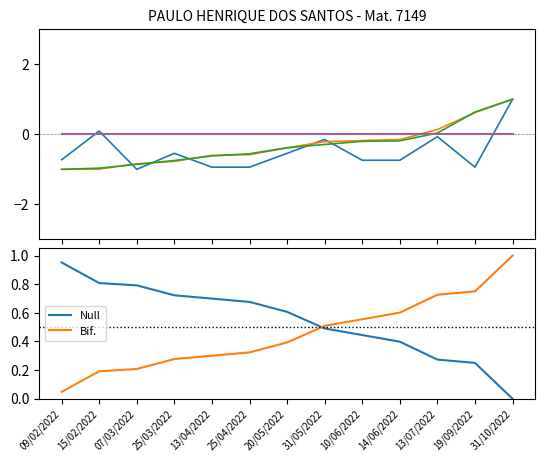

What is the total value across all series at 10/06/2022?

-1.1